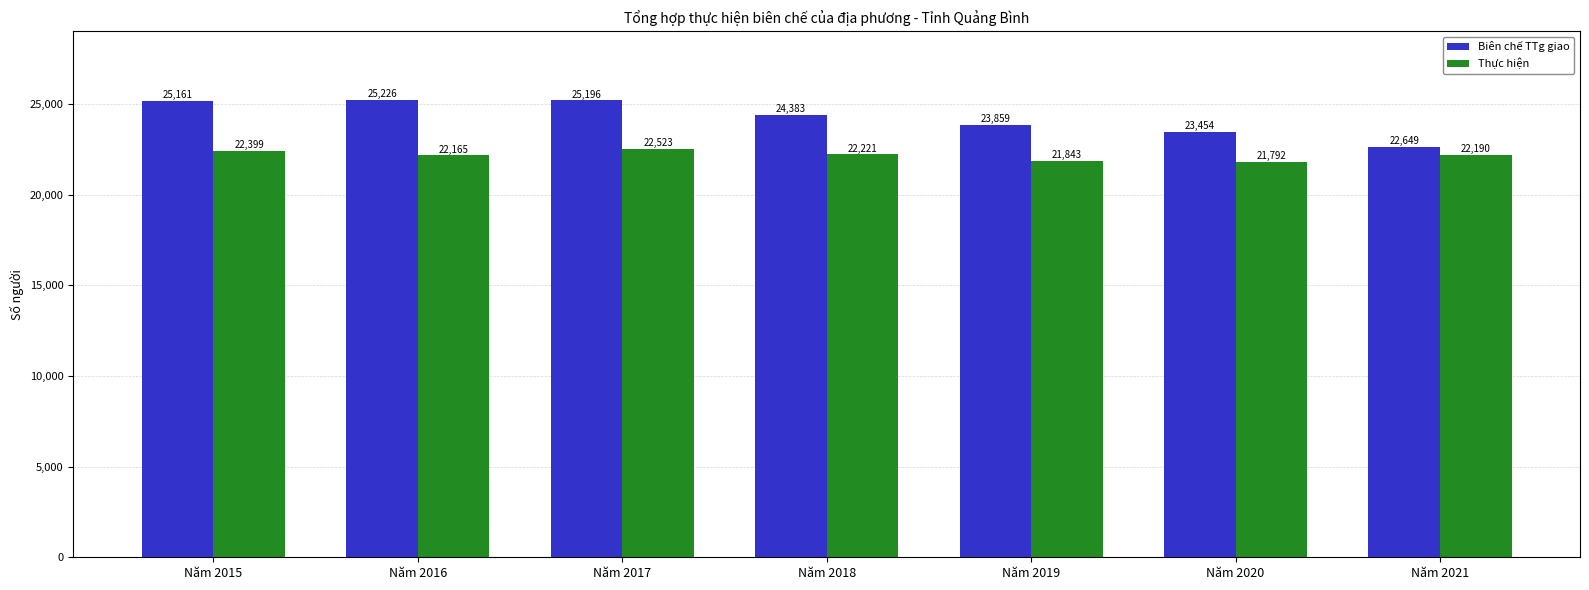

True or false: Thực hiện has a value of 22190 at Năm 2021.

True